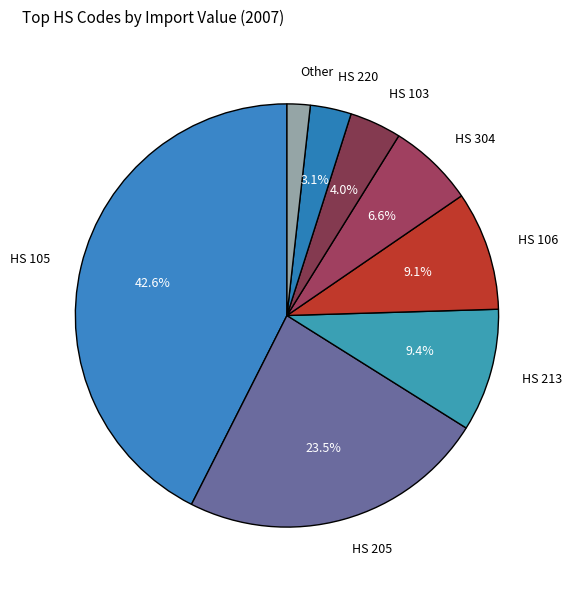

How many segments does this pie chart have?

8